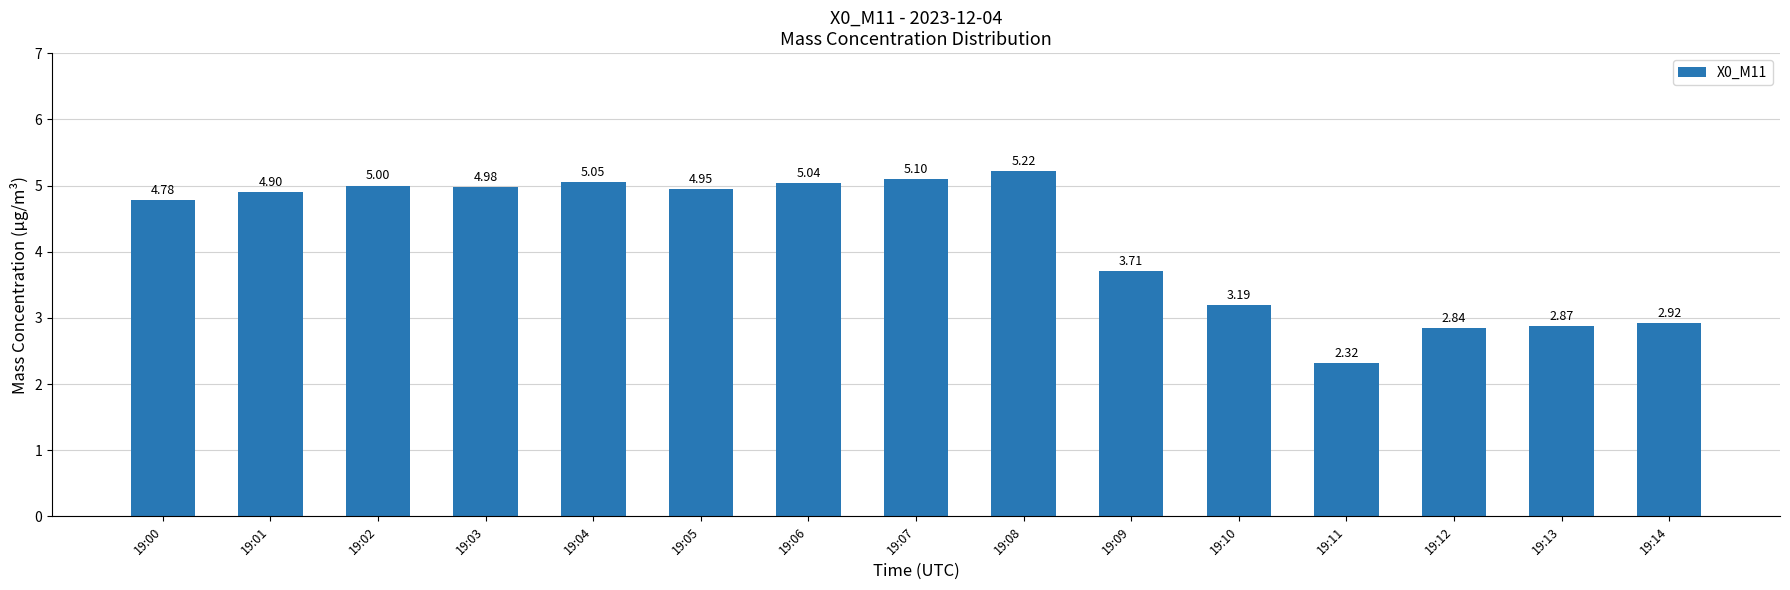

Rank the categories by value from highest to lowest.

19:08, 19:07, 19:04, 19:06, 19:02, 19:03, 19:05, 19:01, 19:00, 19:09, 19:10, 19:14, 19:13, 19:12, 19:11